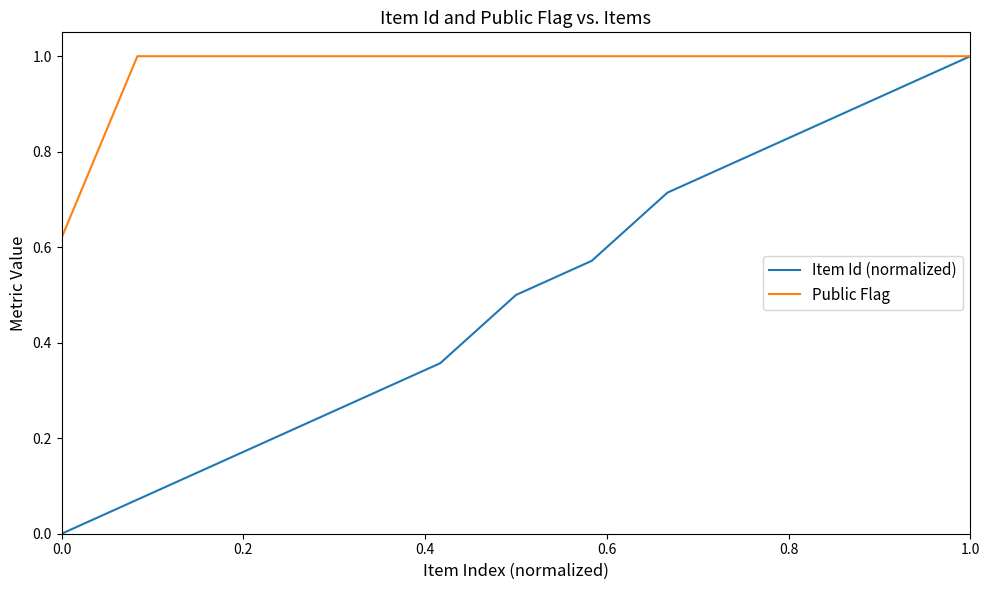

List the series in order of their overall mean, lowest first.

Item Id (normalized), Public Flag